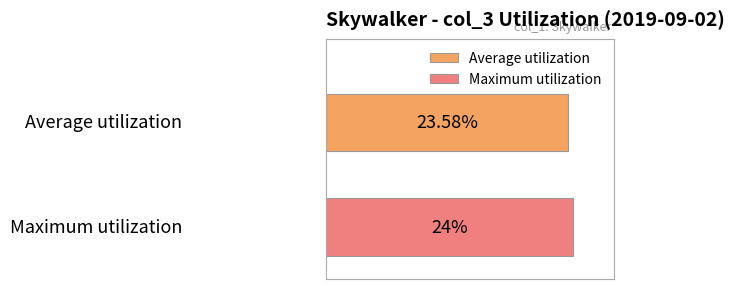

List the series in order of their overall mean, lowest first.

Average utilization, Maximum utilization